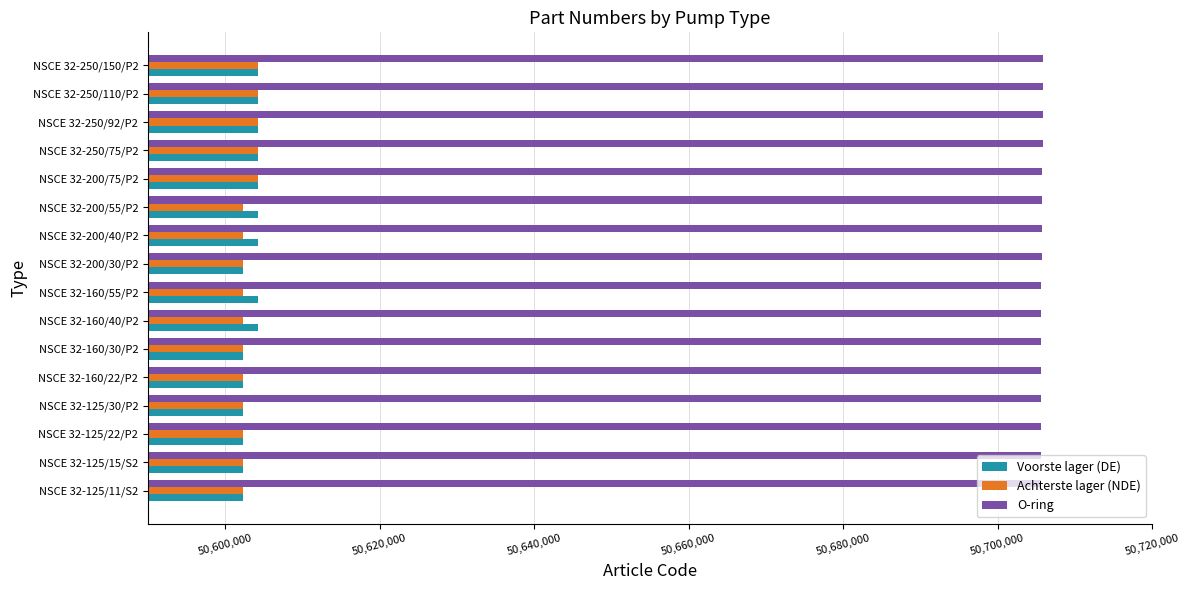

What is the difference between the highest and lowest values at NSCE 32-250/92/P2?

101640